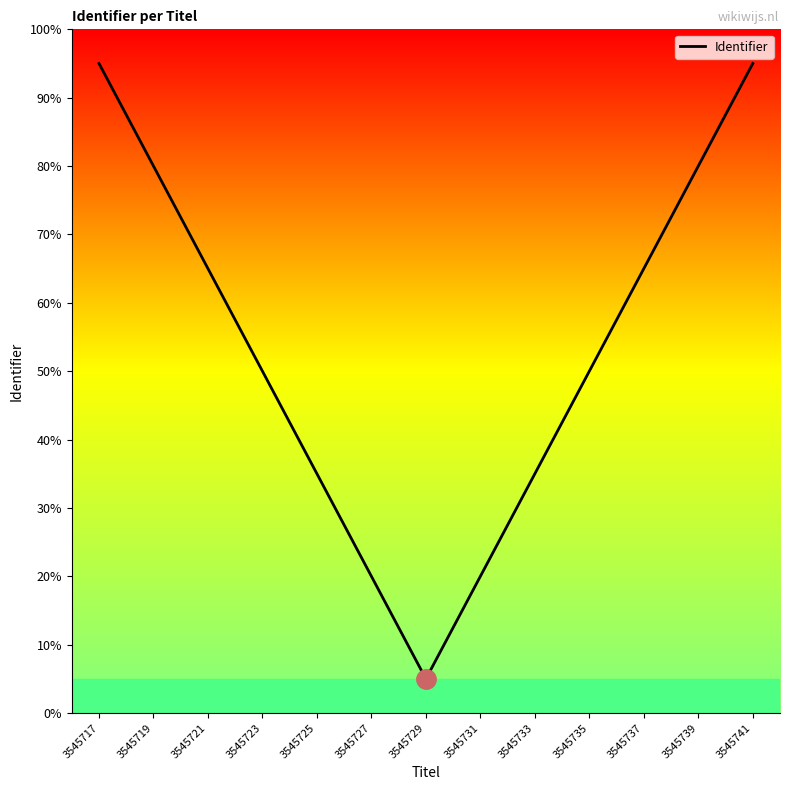

Count the number of values greater than 50.

6